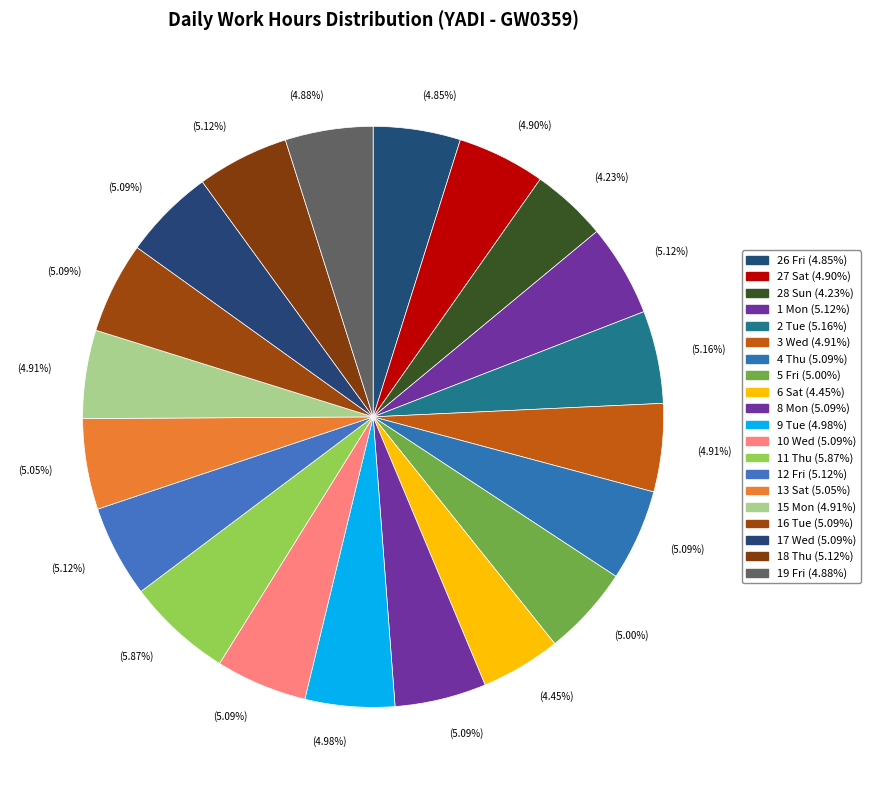

How many segments does this pie chart have?

20